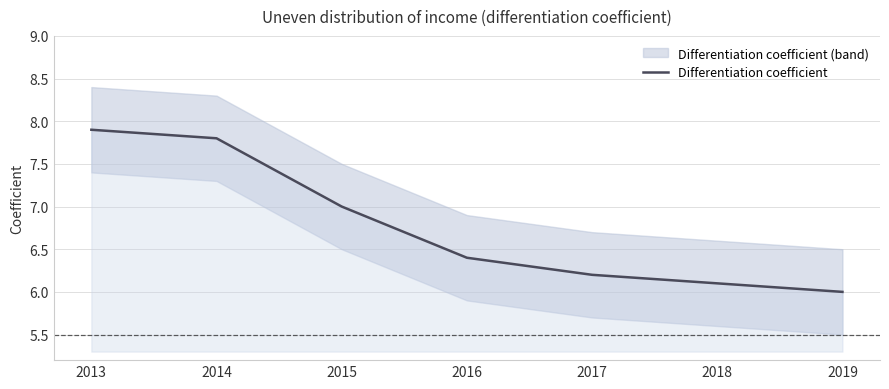

What is the sum of all values?

47.4